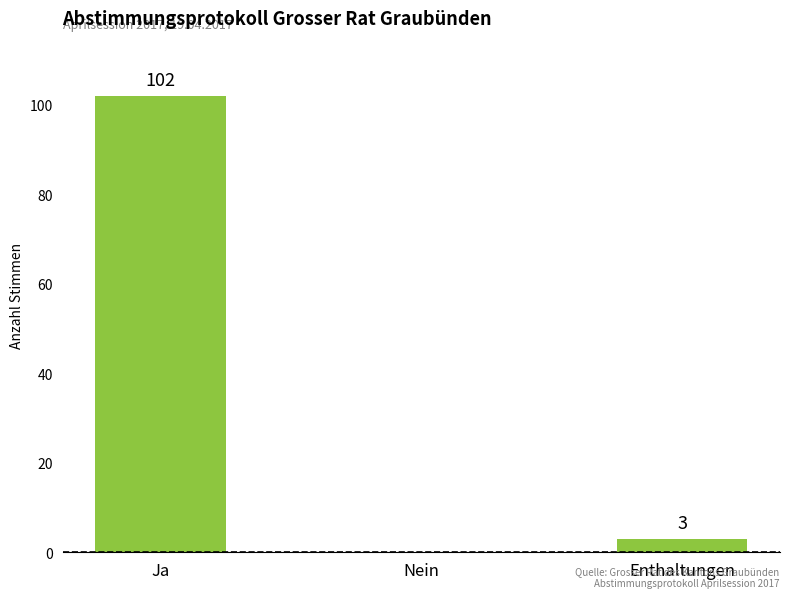

Where does the data first go above 3?

Ja